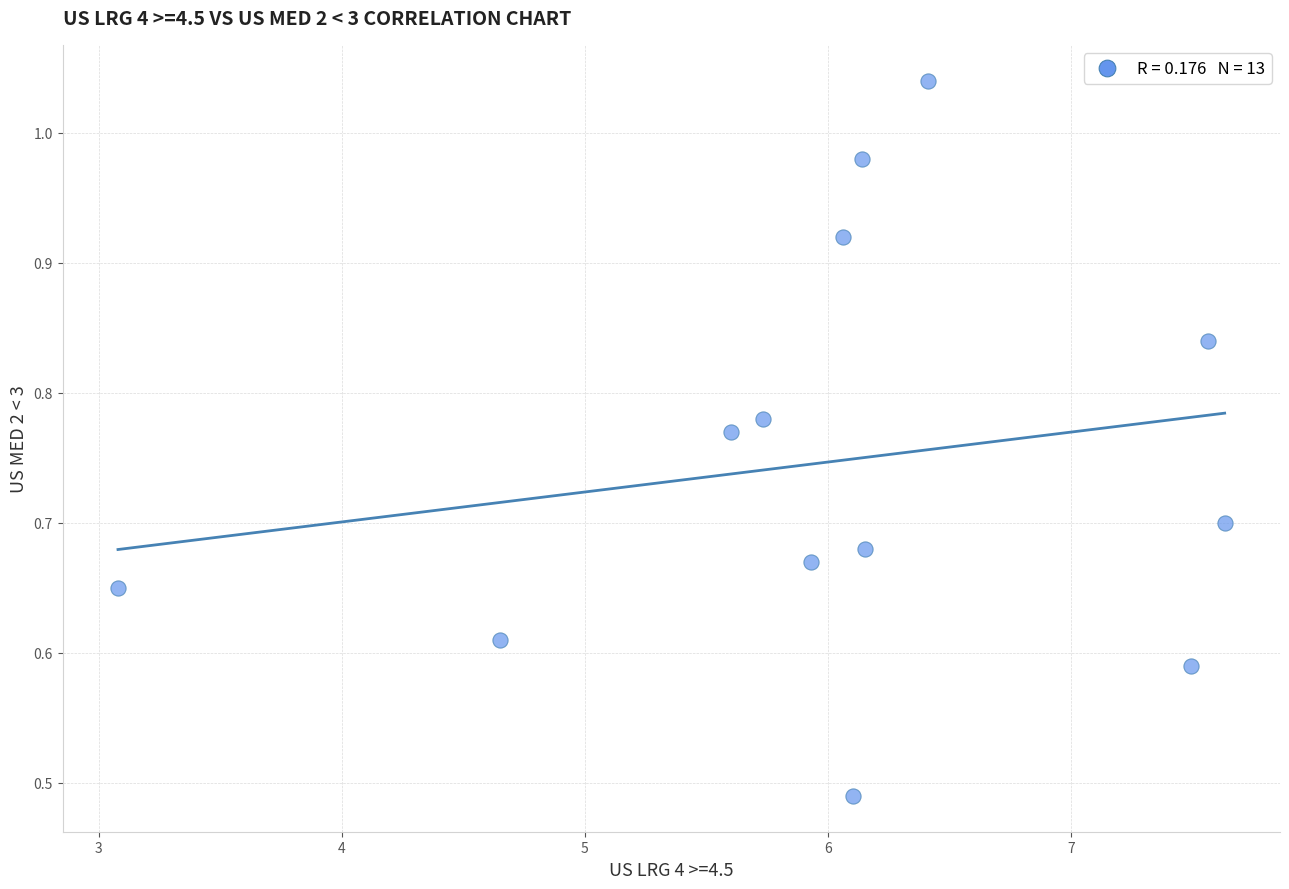

What is the range of X values (max minus min)?

4.5